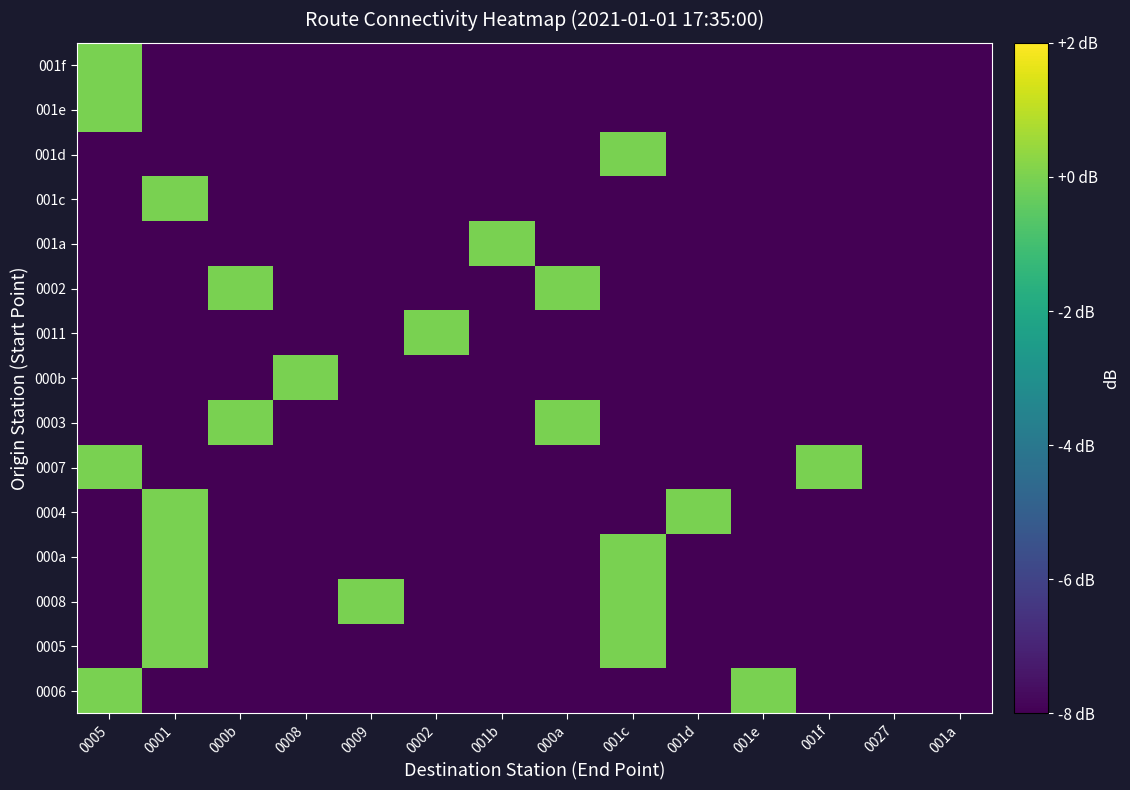

List the series in order of their peak value, lowest first.

0006, 0005, 0008, 000a, 0004, 0007, 0003, 000b, 0011, 0002, 001a, 001c, 001d, 001e, 001f